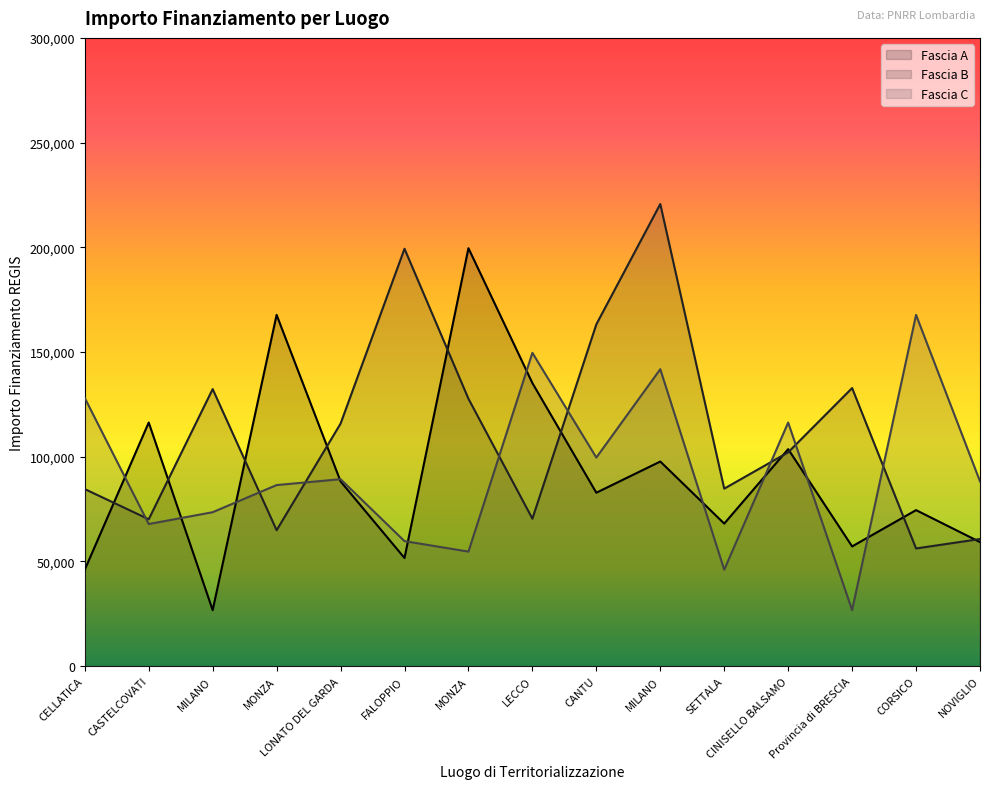

True or false: Fascia A and Fascia C intersect in this chart.

True